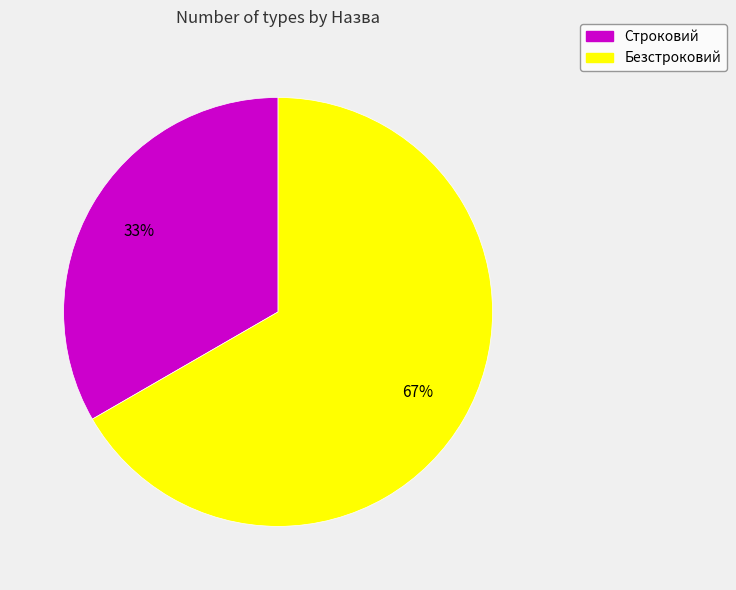

To the nearest percent, what is the combined percentage of Безстроковий and Строковий?

100%